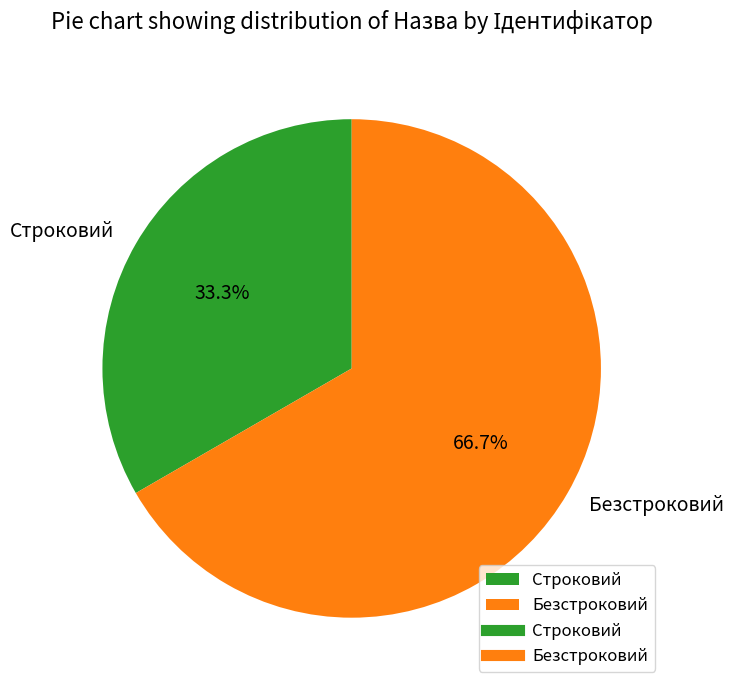

True or false: Безстроковий accounts for 74% of the total.

False